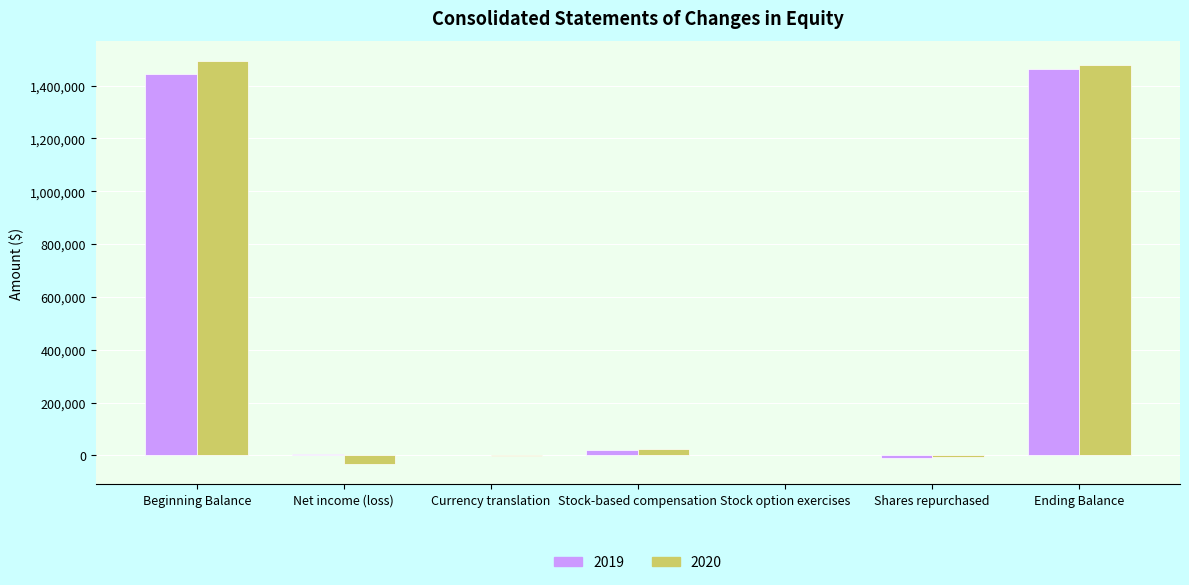

Is the value of 2020 at Shares repurchased greater than the value of 2019 at Ending Balance?

No